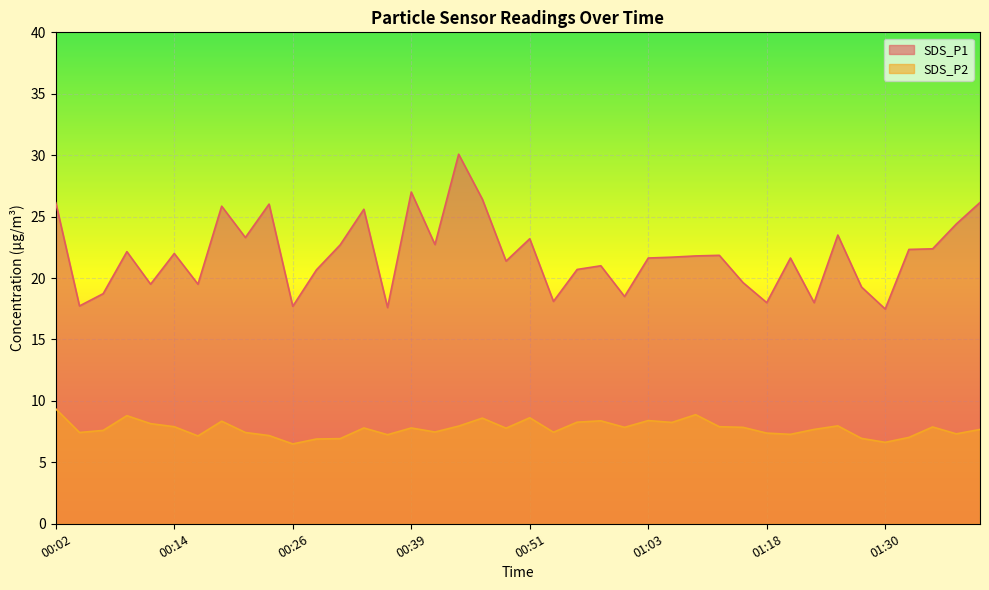

In SDS_P1, how many points are lower than both neighbors (excluding endpoints)?

13